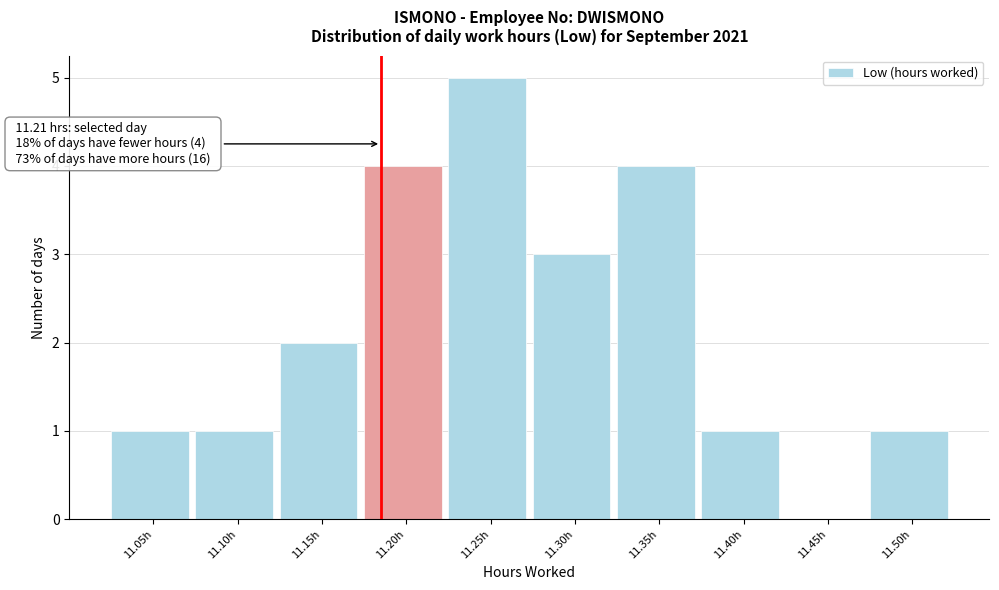

Reading right to left, transcribe all the data shown in this chart.

11.50h=1	11.45h=0	11.40h=1	11.35h=4	11.30h=3	11.25h=5	11.20h=4	11.15h=2	11.10h=1	11.05h=1